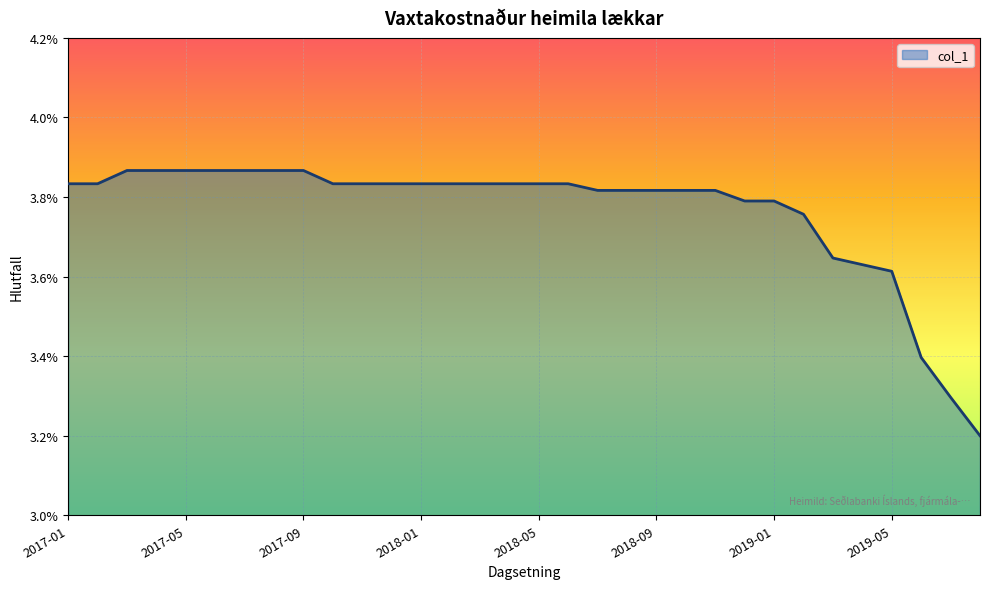

Does the chart have visible grid lines?

Yes